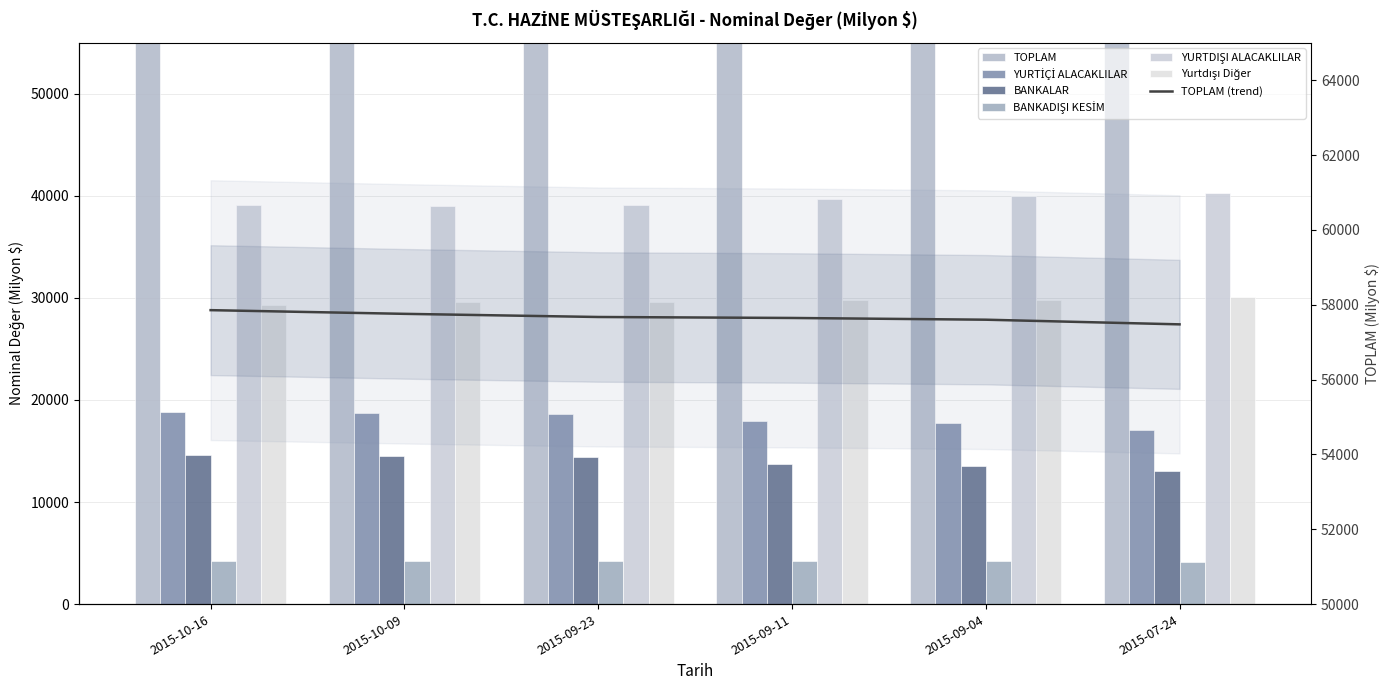

What is the difference between the maximum and minimum values in the BANKALAR series?

1565.0